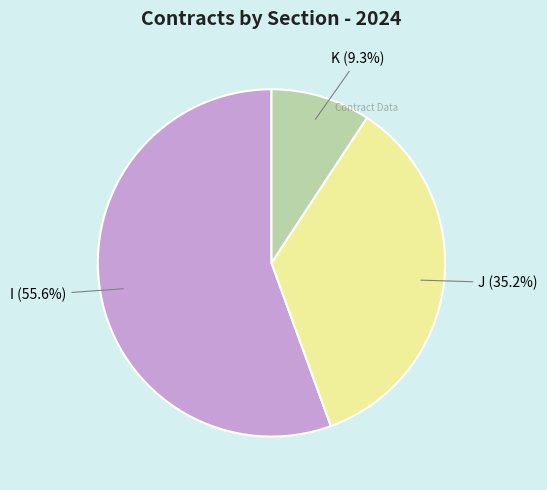

To the nearest percent, what is the difference between the largest and smallest slice percentages?

46%